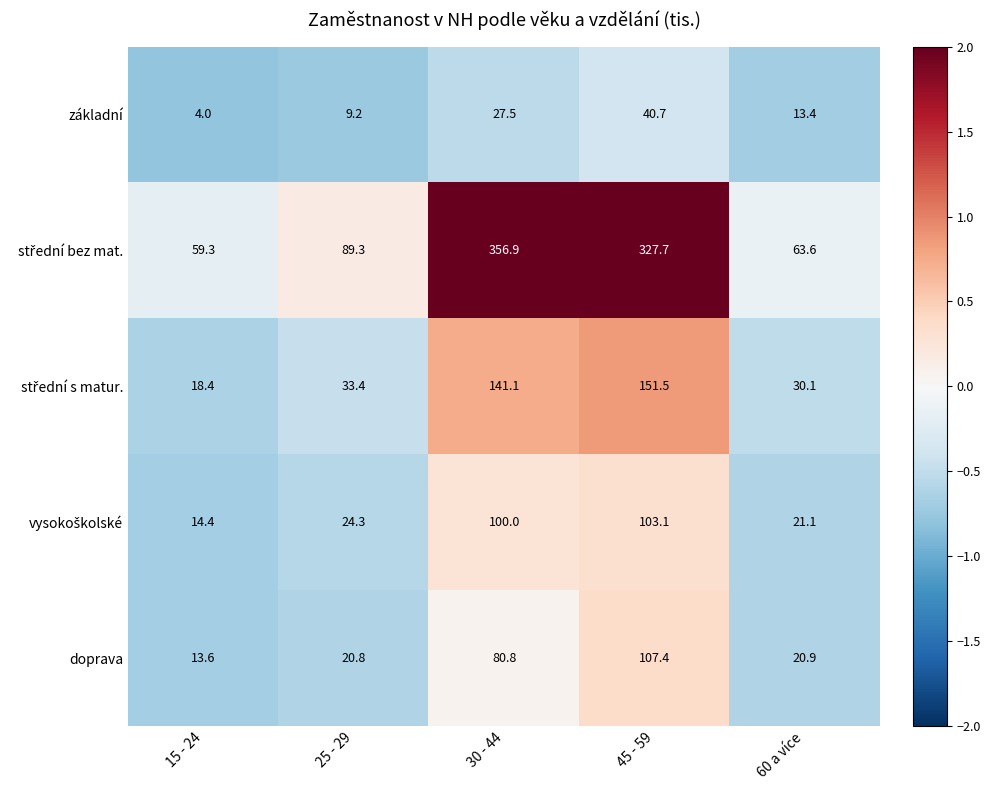

What is the sum of the doprava values at 60 a více and 30 - 44?

101.7